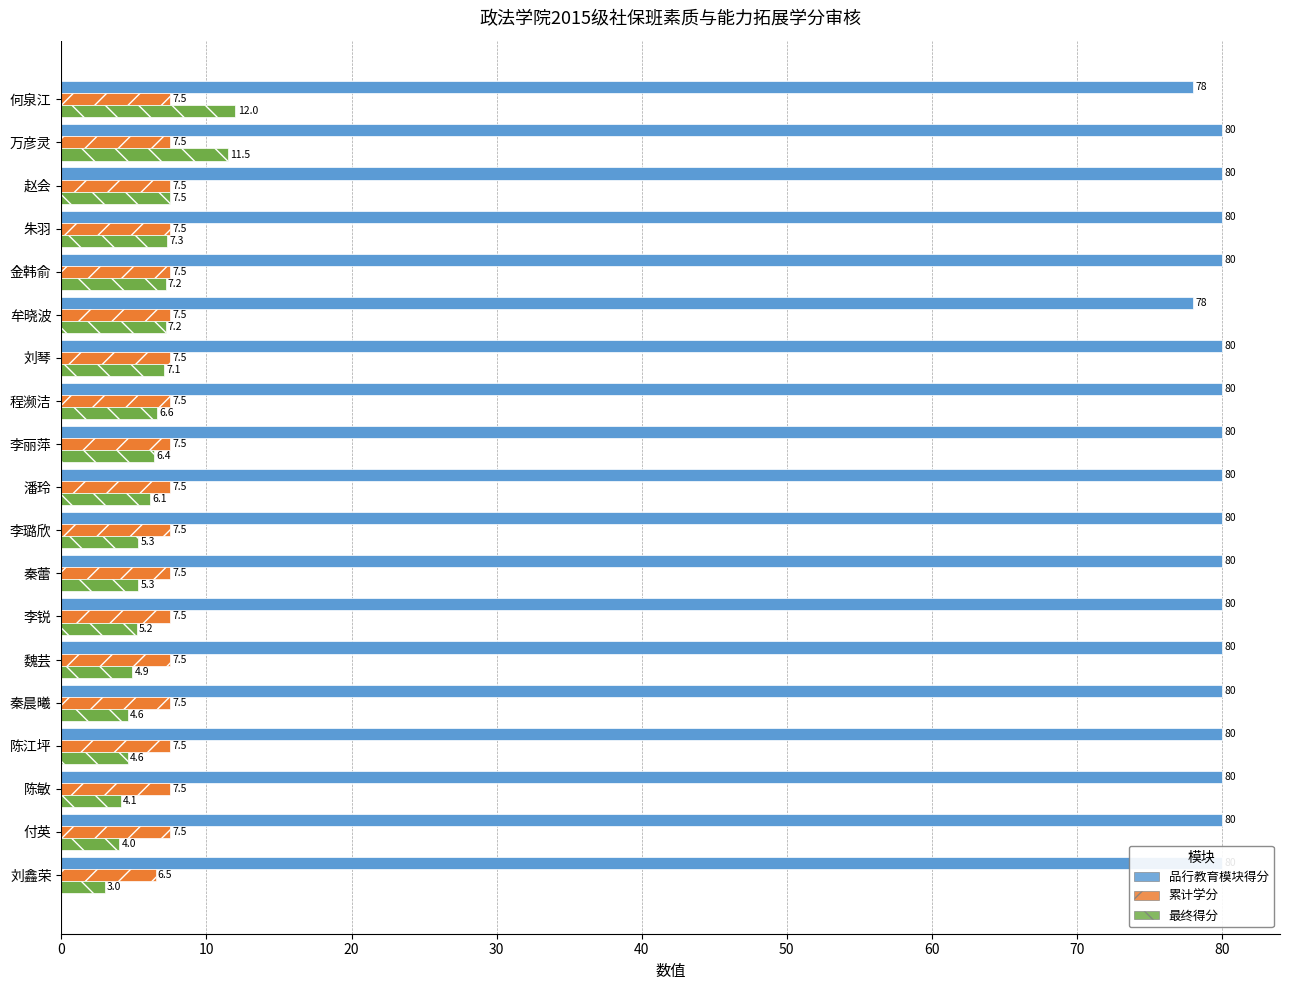

The 品行教育模块得分 series shows 22.6 at 李丽萍. True or false?

False